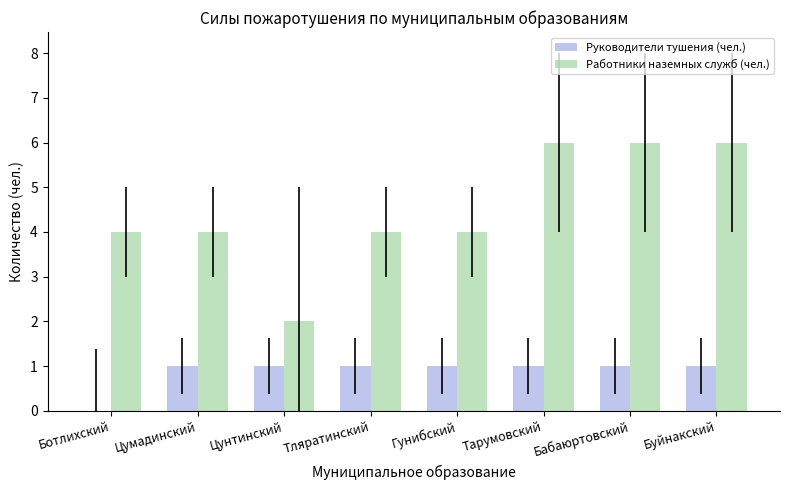

What is the spread (max minus min) of values at Тарумовский?

5